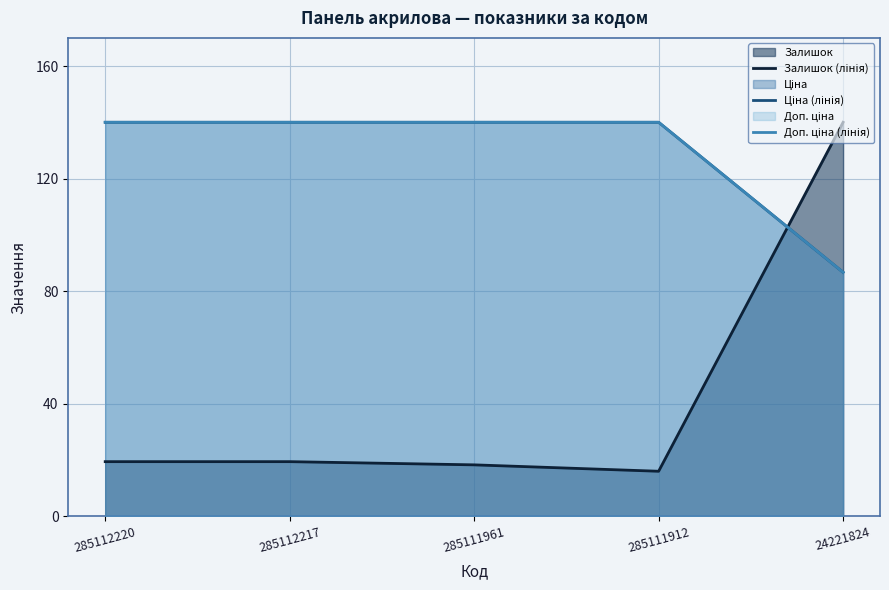

Which has a higher value, 285112217 or 285111961?

285112217